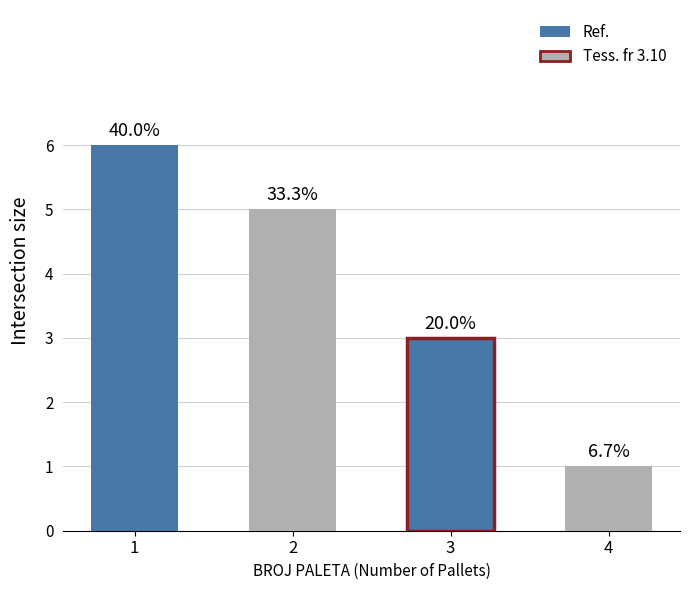

How many values are between 3 and 6?

3